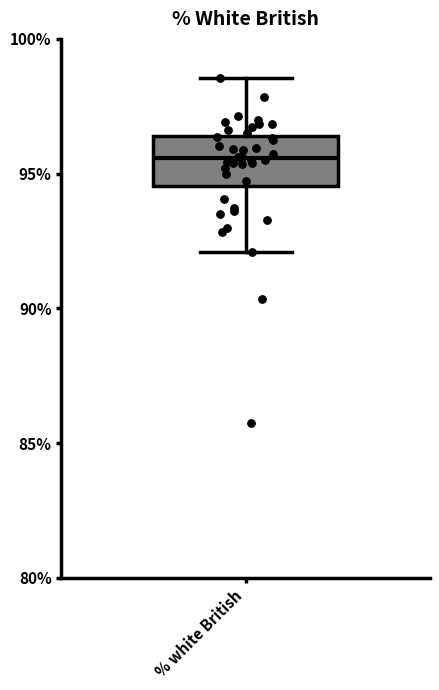

Transcribe this box plot: give where the median line is, the range the box spans, and where the two whiskers end, as read against the y-axis. The values are not printed on the chart, so give them approximately, as read against the axis.

median 95.5, box 94.5 to 96.5, whiskers 92.0 to 98.5